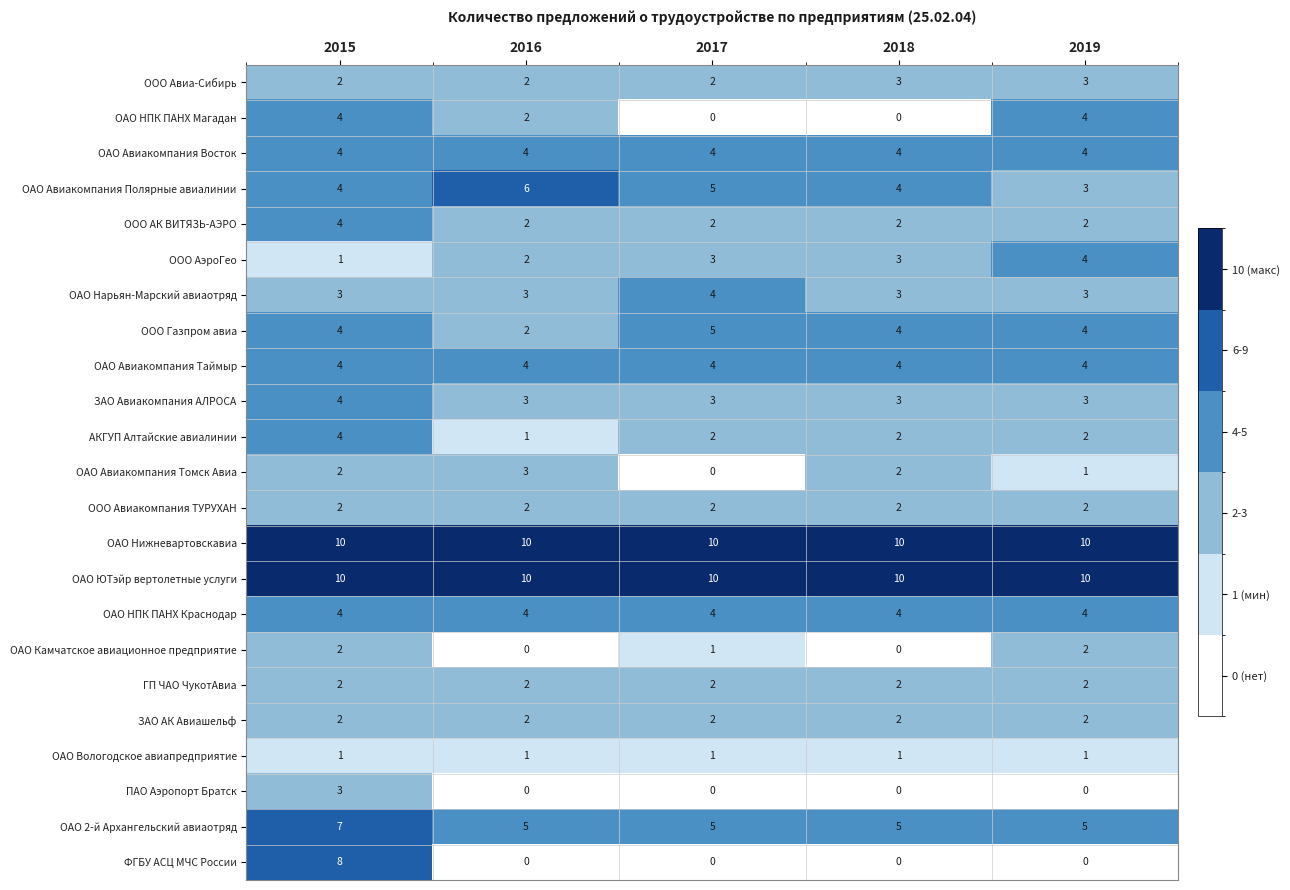

At how many categories does at least one series exceed 8?

5